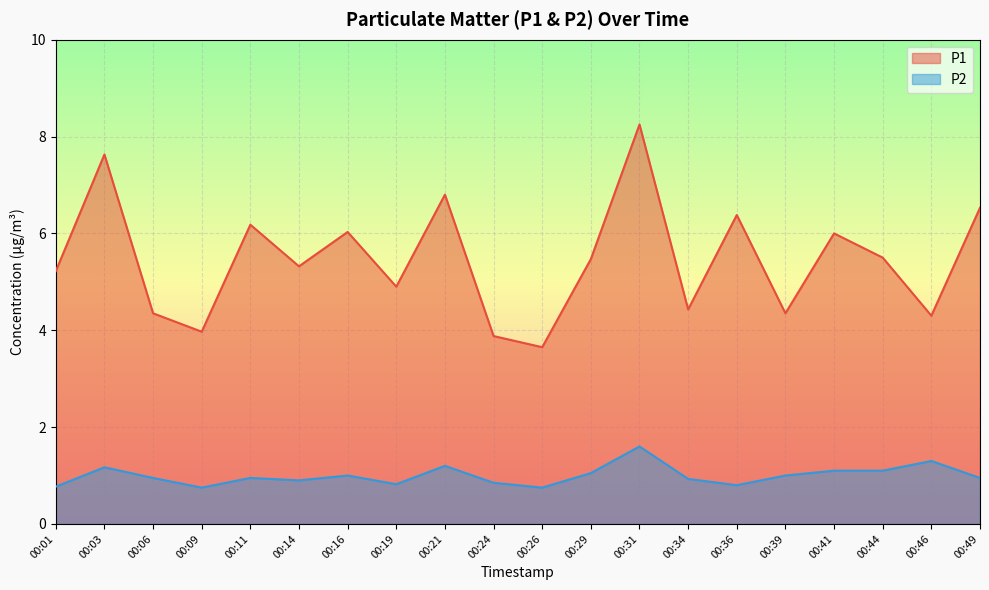

Count the number of categories in the chart.

20